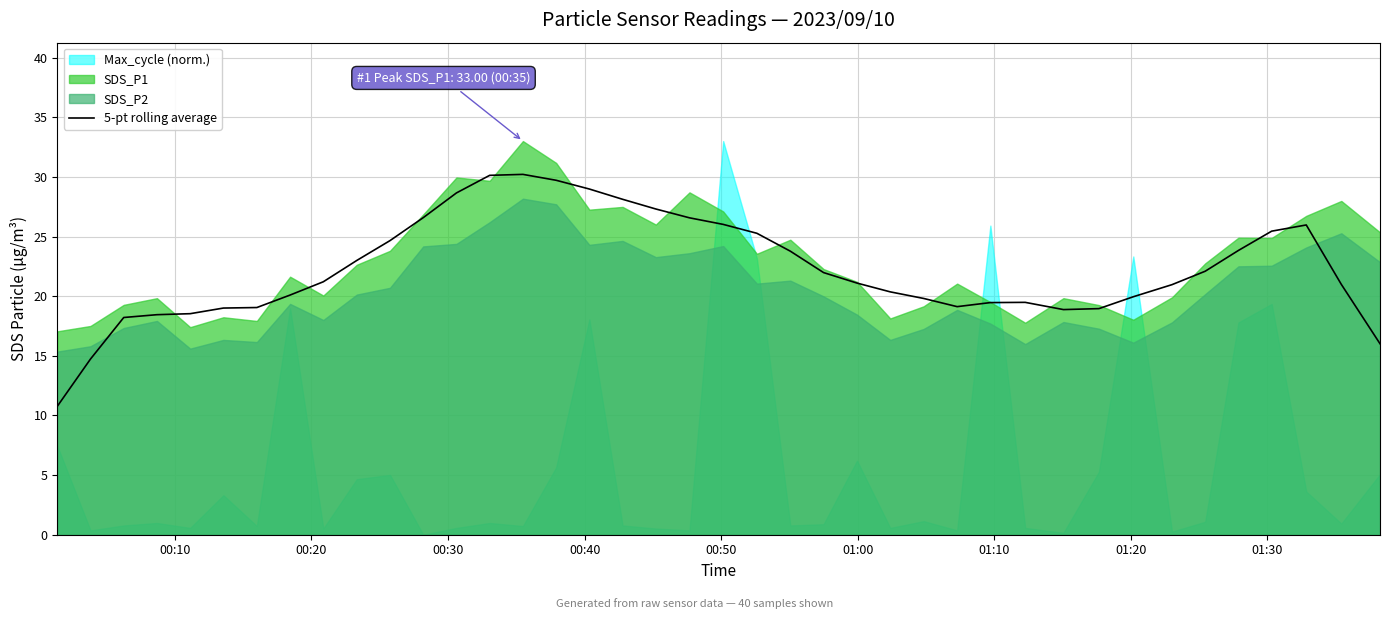

Reading left to right, what are all the values shown in this chart?

10.8	14.7	18.2	18.4	18.5	19.0	19.0	20.1	21.2	23.0	24.7	26.6	28.7	30.1	30.2	29.7	29.0	28.1	27.3	26.6	26.0	25.3	23.8	22.0	21.1	20.4	19.8	19.1	19.5	19.5	18.9	19.0	19.9	21.0	22.1	23.8	25.4	26.0	21.0	16.0